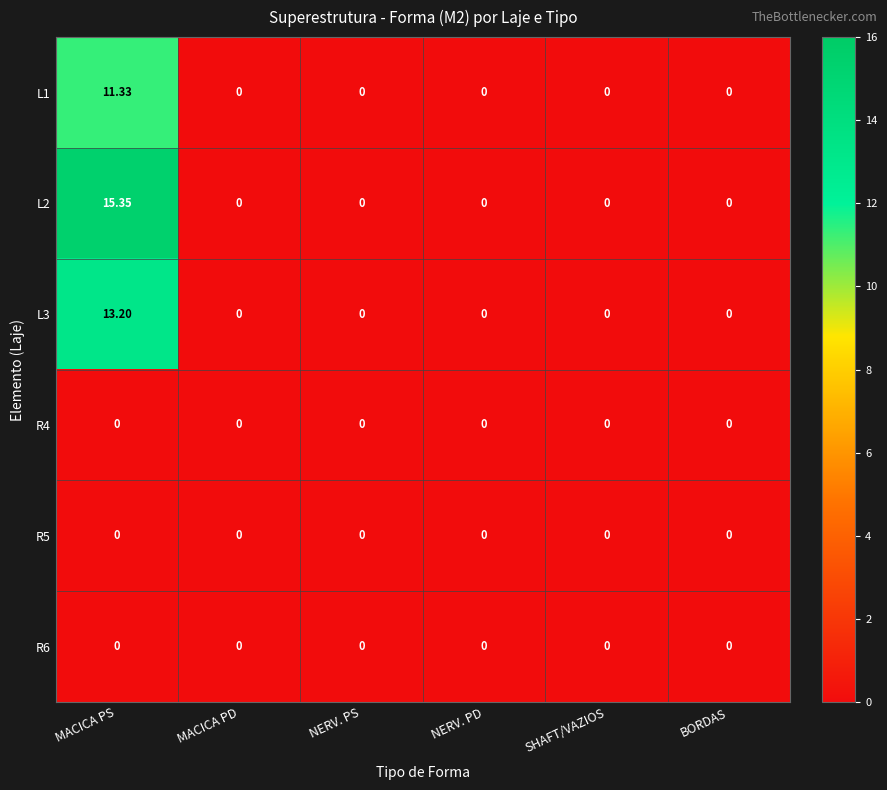

At which label does L3 reach its peak?

MACICA PS